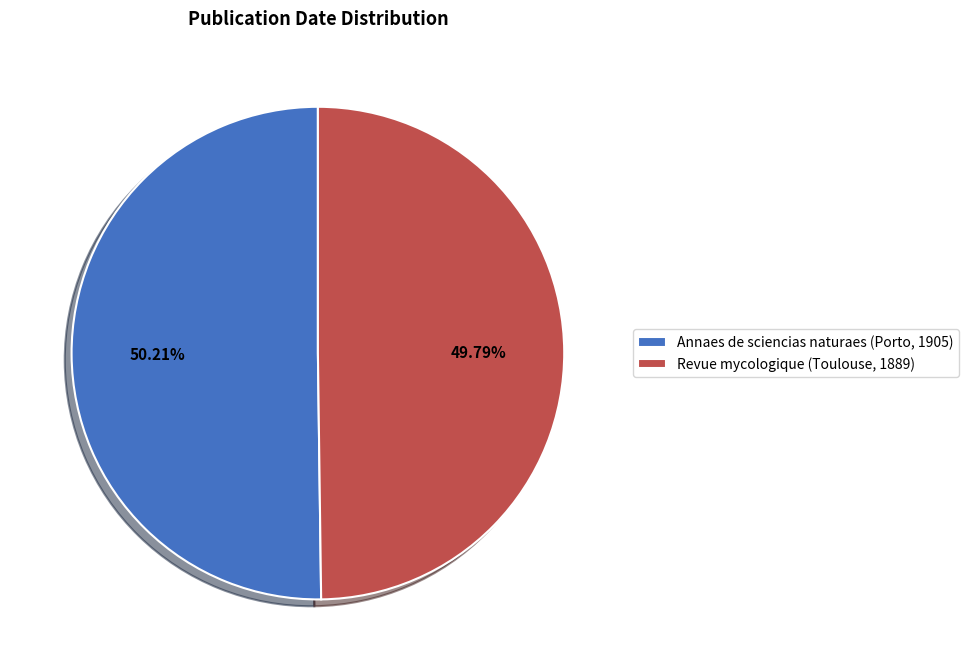

Does any single category account for the majority?

Yes